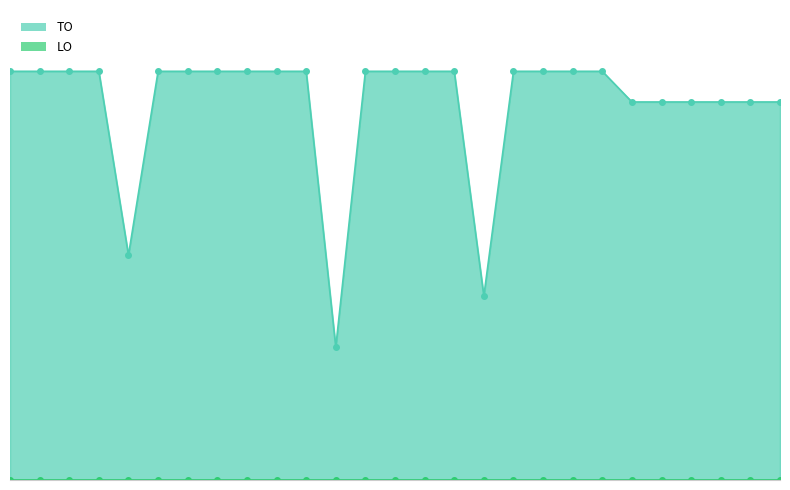

Reading left to right, transcribe all the data shown in this chart.

2023 1ste aanpassing – goedgekeurd=40	2023 1ste aanpassing – ontwerp=40	2023 Opmaak – goedgekeurd=40	2023 Opmaak - ontwerp=40	2022 uitvoering=22	2022 2de aanpassing – goedgekeurd=40	2022 2de aanpassing – ontwerp=40	2022 1ste aanpassing – goedgekeurd=40	2022 1ste aanpassing – ontwerp=40	2022 Opmaak - goedgekeurd=40	2022 Opmaak - ontwerp=40	2021 uitvoering=13	2021 1ste aanpassing - goedgekeurd=40	2021 1ste aanpassing – ontwerp=40	2021 Opmaak - goedgekeurd=40	2021 Opmaak - ontwerp=40	2020 uitvoering=18	2020 2de aanpassing - goedgekeurd=40	2020 2de aanpassing - ontwerp=40	2020 1ste aanpassing - goedgekeurd=40	2020 1ste aanpassing – ontwerp=40	2020 Opmaak - goedgekeurd=37	2020 Opmaak - ontwerp=37	2019 1ste aanpassing – goedgekeurd=37	2019 1ste aanpassing - ontwerp=37	2019 opmaak - goedgekeurd=37	2019 opmaak - ontwerp=37